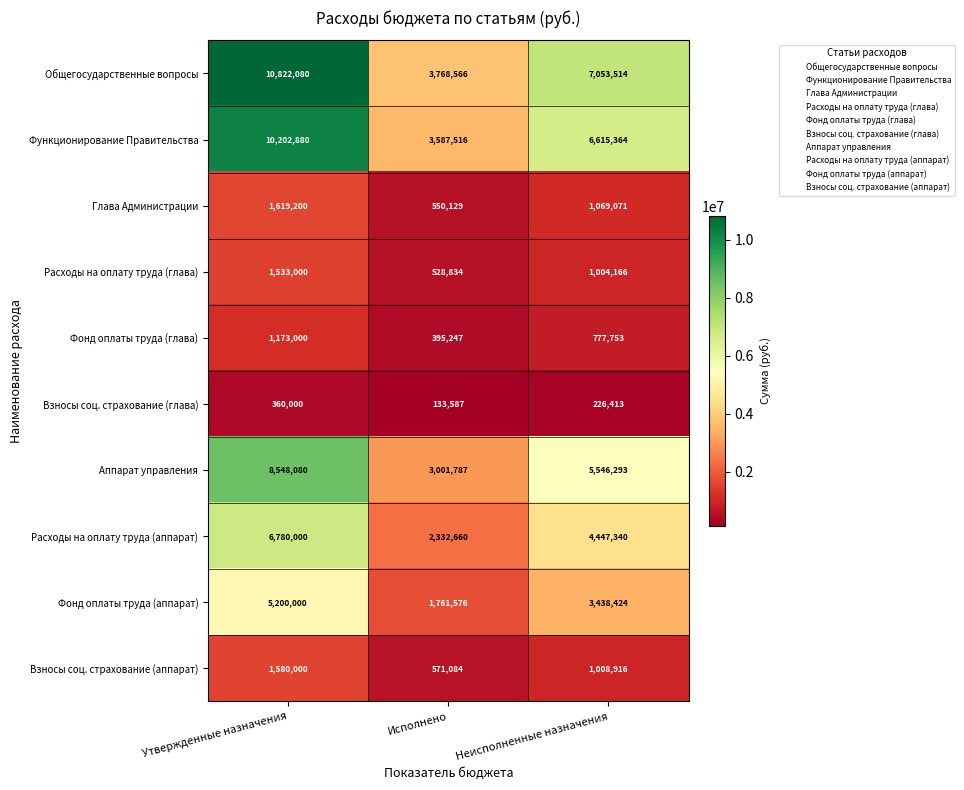

What is the difference between the highest and lowest values at Исполнено?

3634979